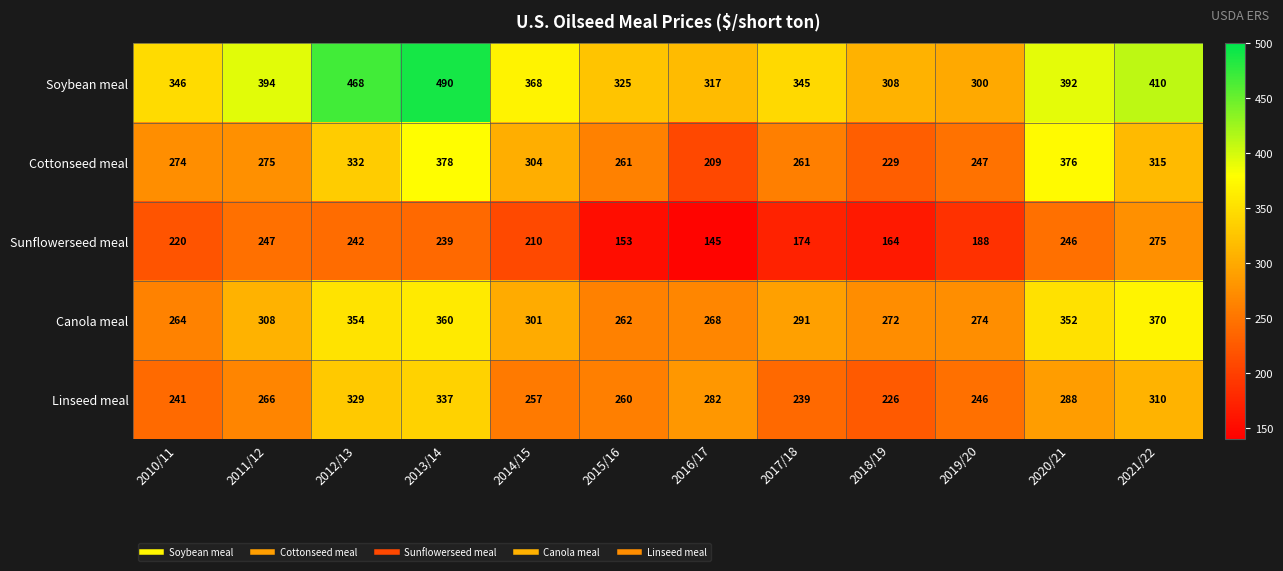

What is the sum of all Cottonseed meal values?

3461